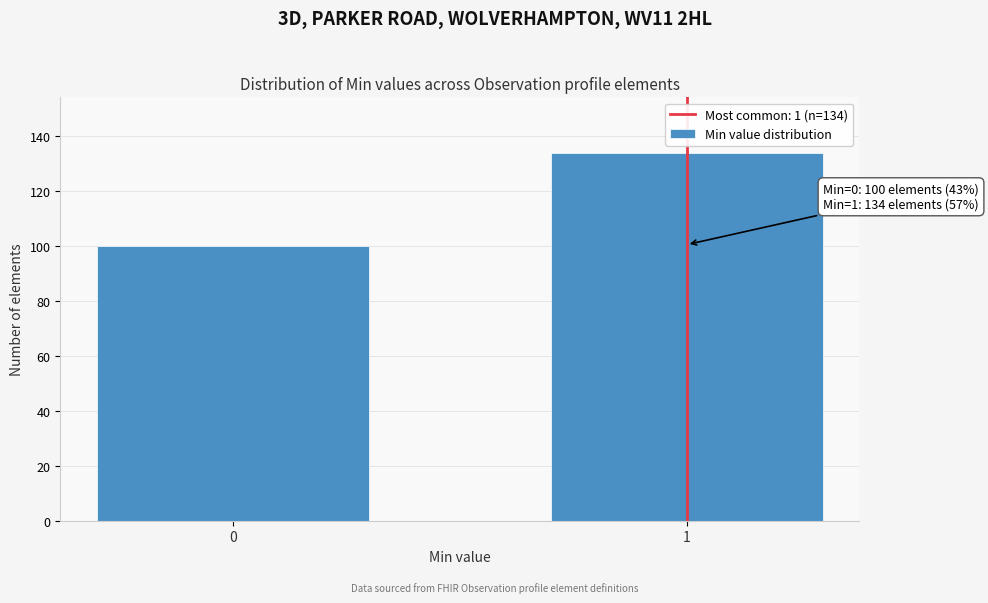

Reading left to right, list all the values displayed in this chart.

100	134